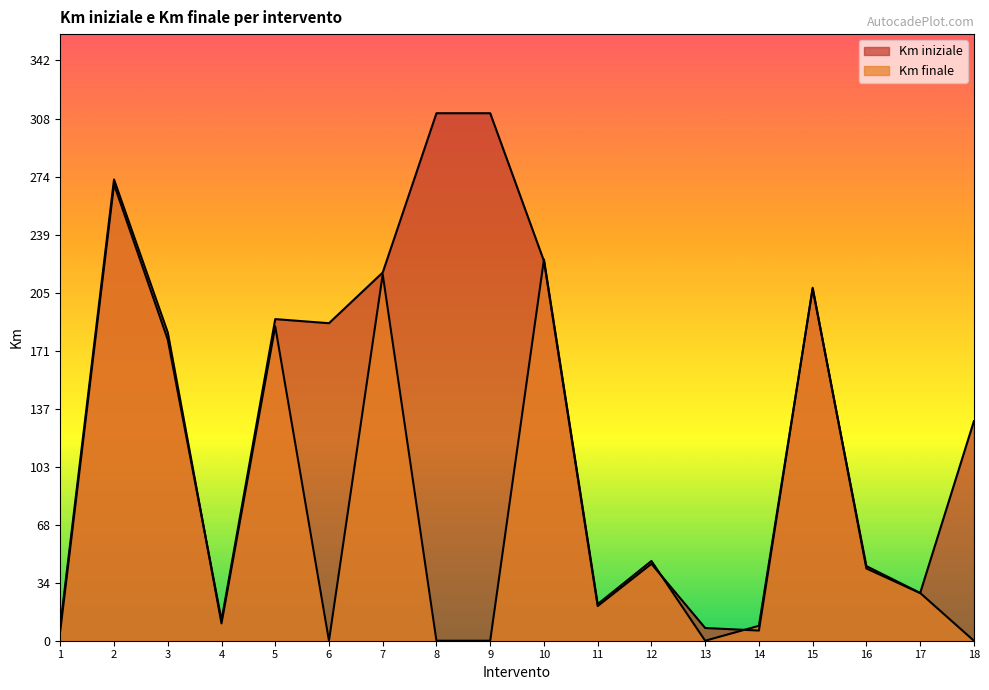

True or false: Km finale and Km iniziale cross at least once.

True